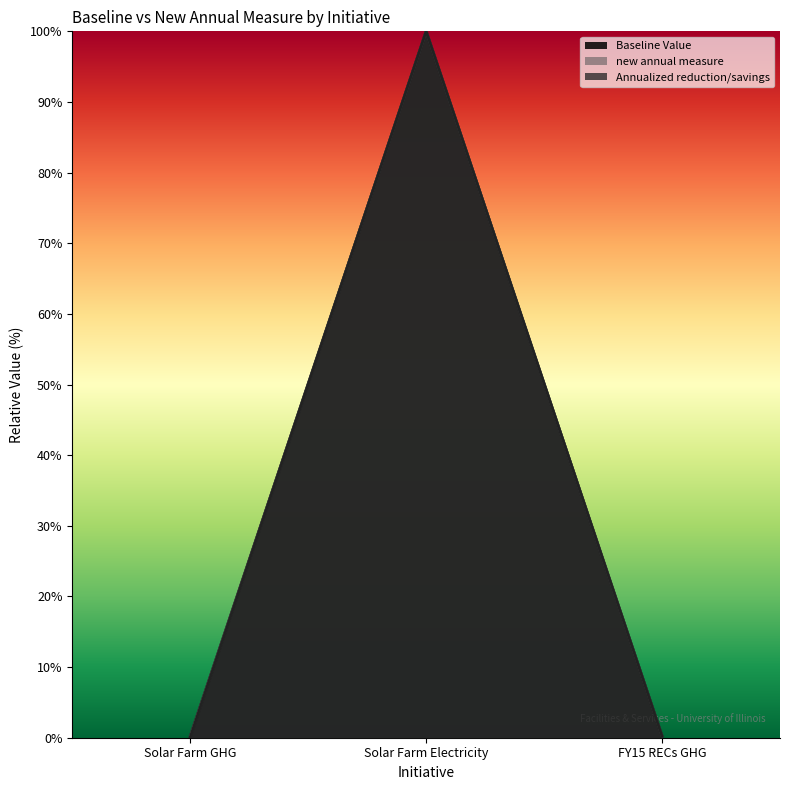

Between FY15 RECs GHG and Solar Farm Electricity, which is larger?

Solar Farm Electricity